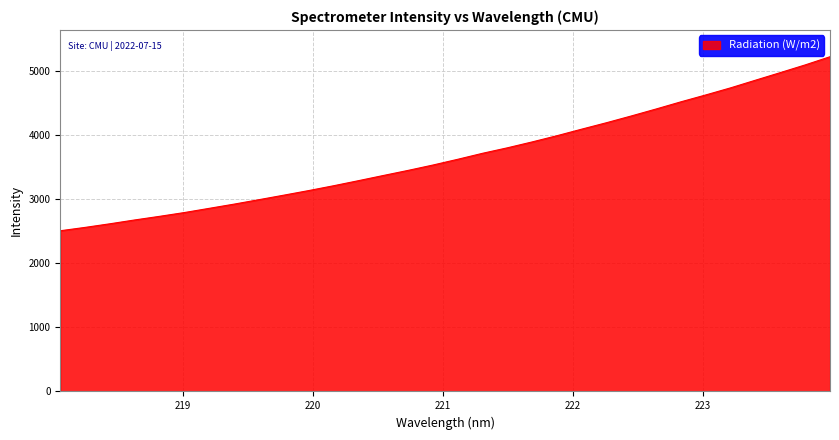

What is the smallest value displayed?

2509.6